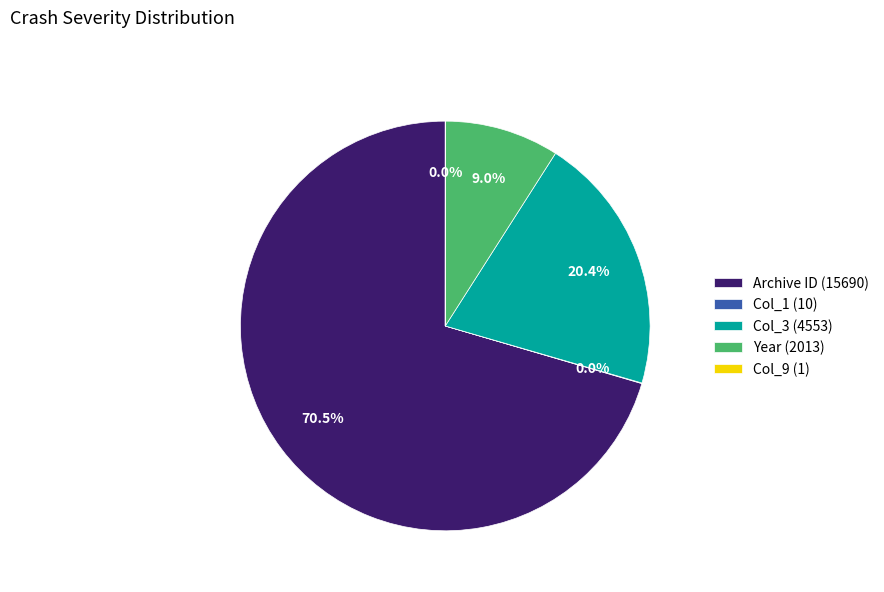

What is the largest slice in the pie chart?

Archive ID (15690)